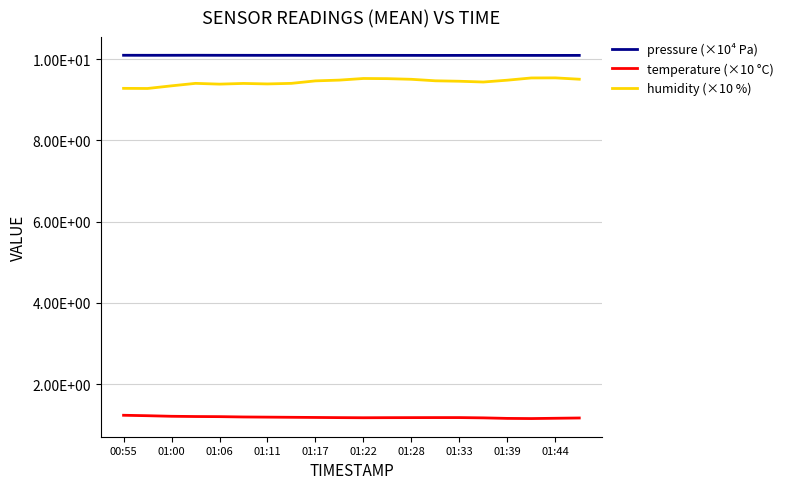

Which series has the largest total across all categories?

pressure (×10⁴ Pa)